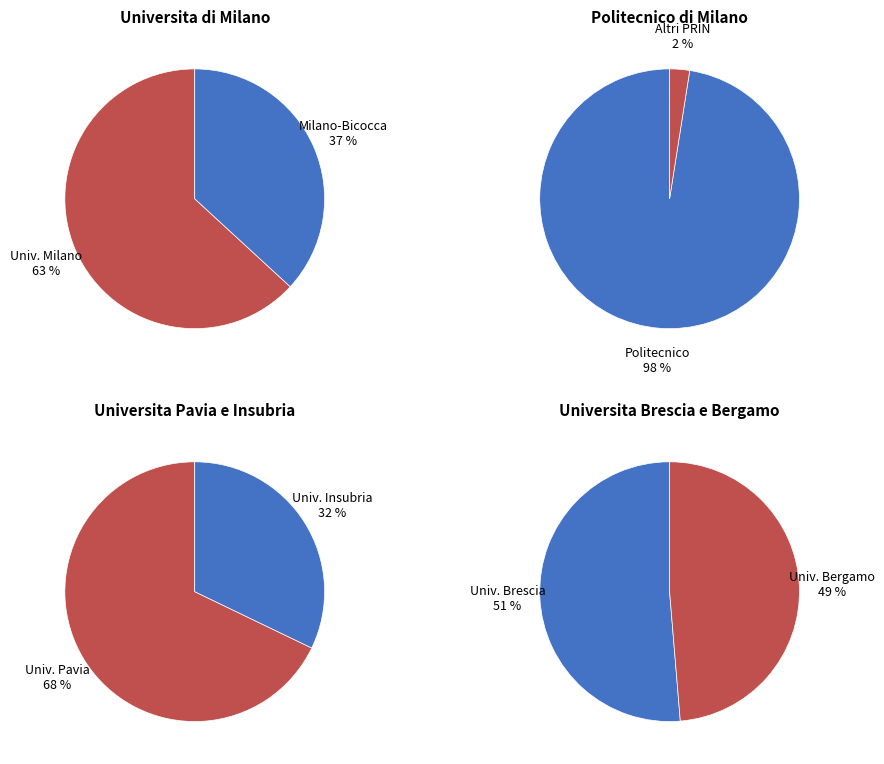

Which has a higher value, M4C2I1.1 - Brescia or M4C2I1.1 - Insubria?

M4C2I1.1 - Brescia